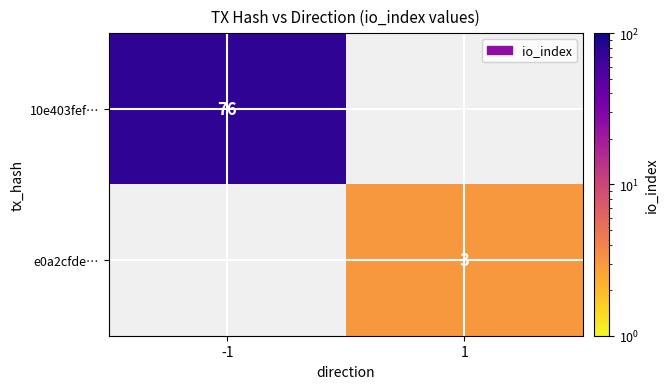

The value of e0a2cfde… at 1 is 0.9. True or false?

False